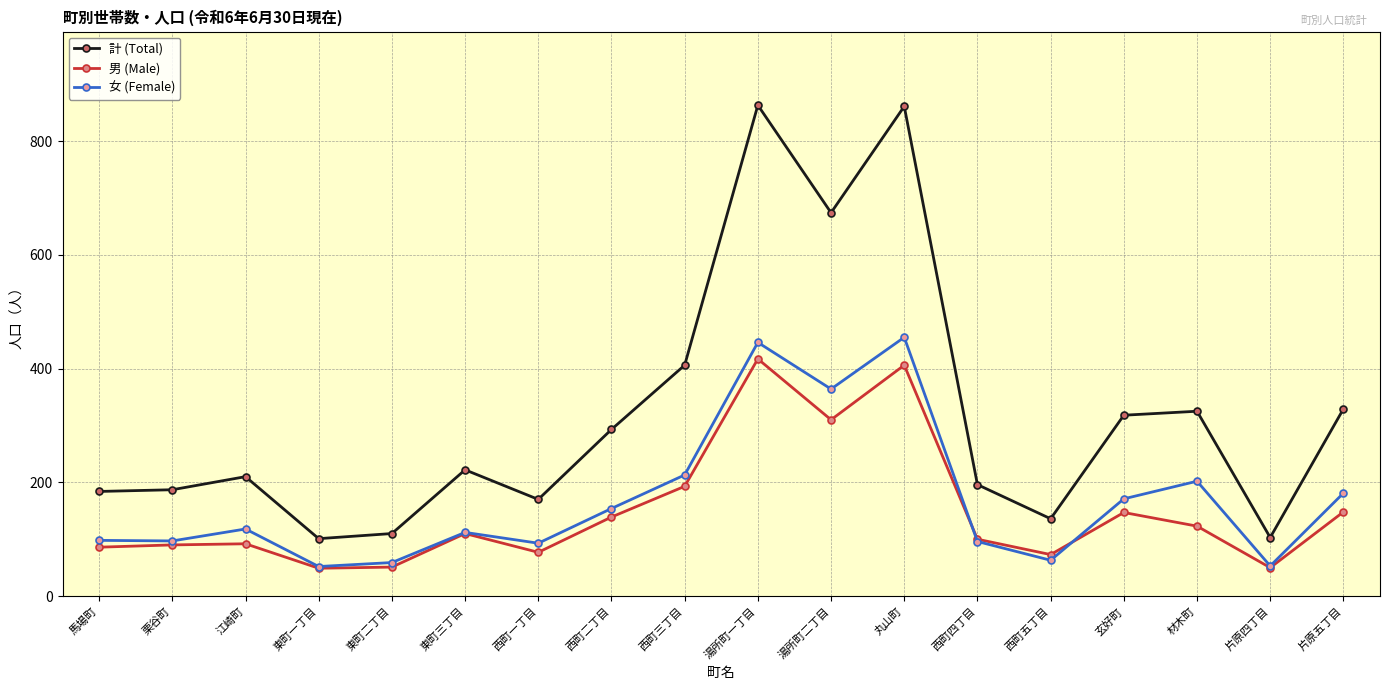

What is the smallest value displayed?

49